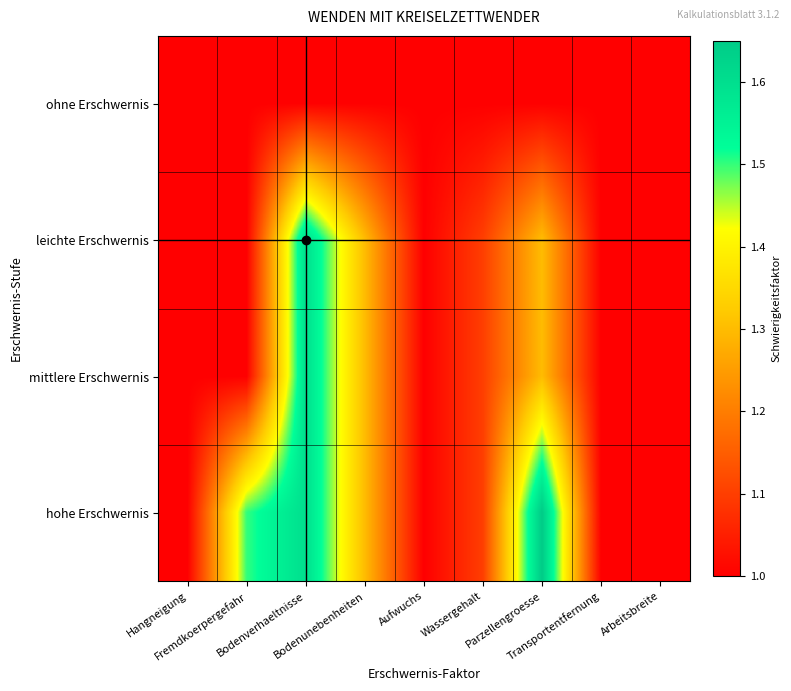

Which has a higher value, Bodenunebenheiten or Wassergehalt?

Bodenunebenheiten